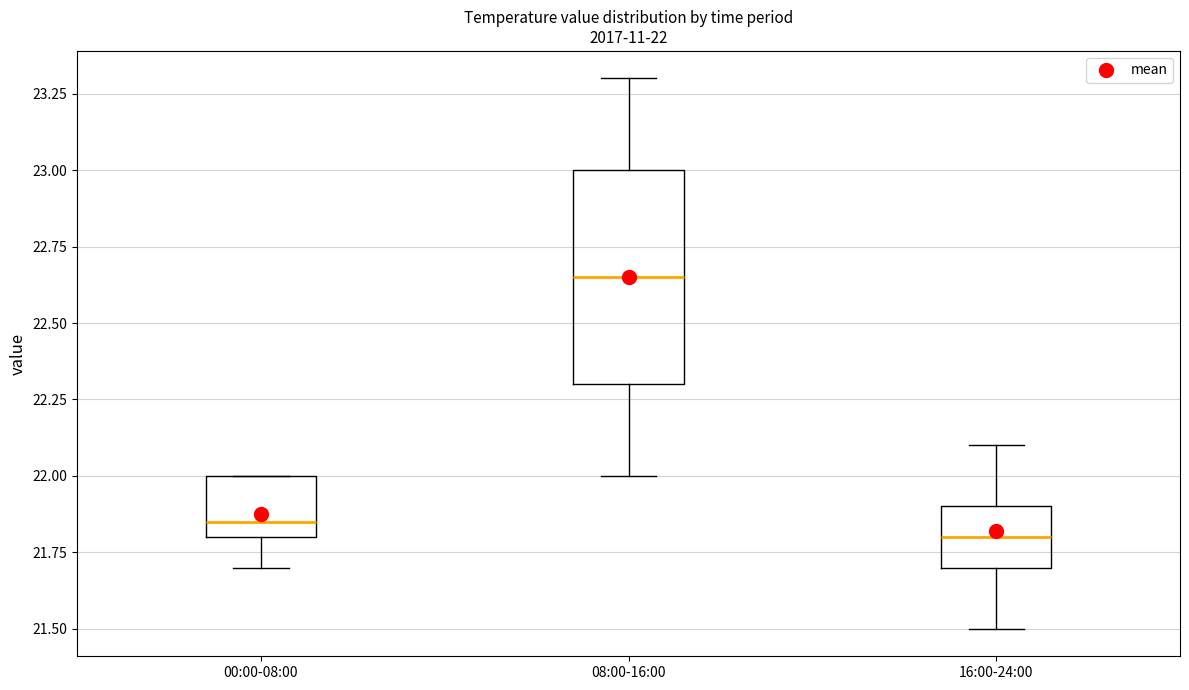

Which box's median line is the highest?

08:00-16:00